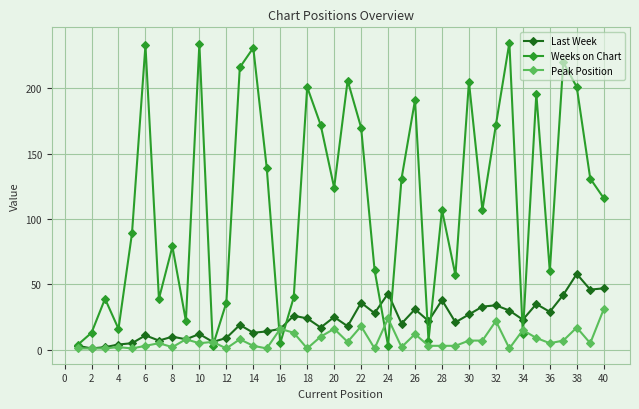

How many categories are shown in the chart?

40